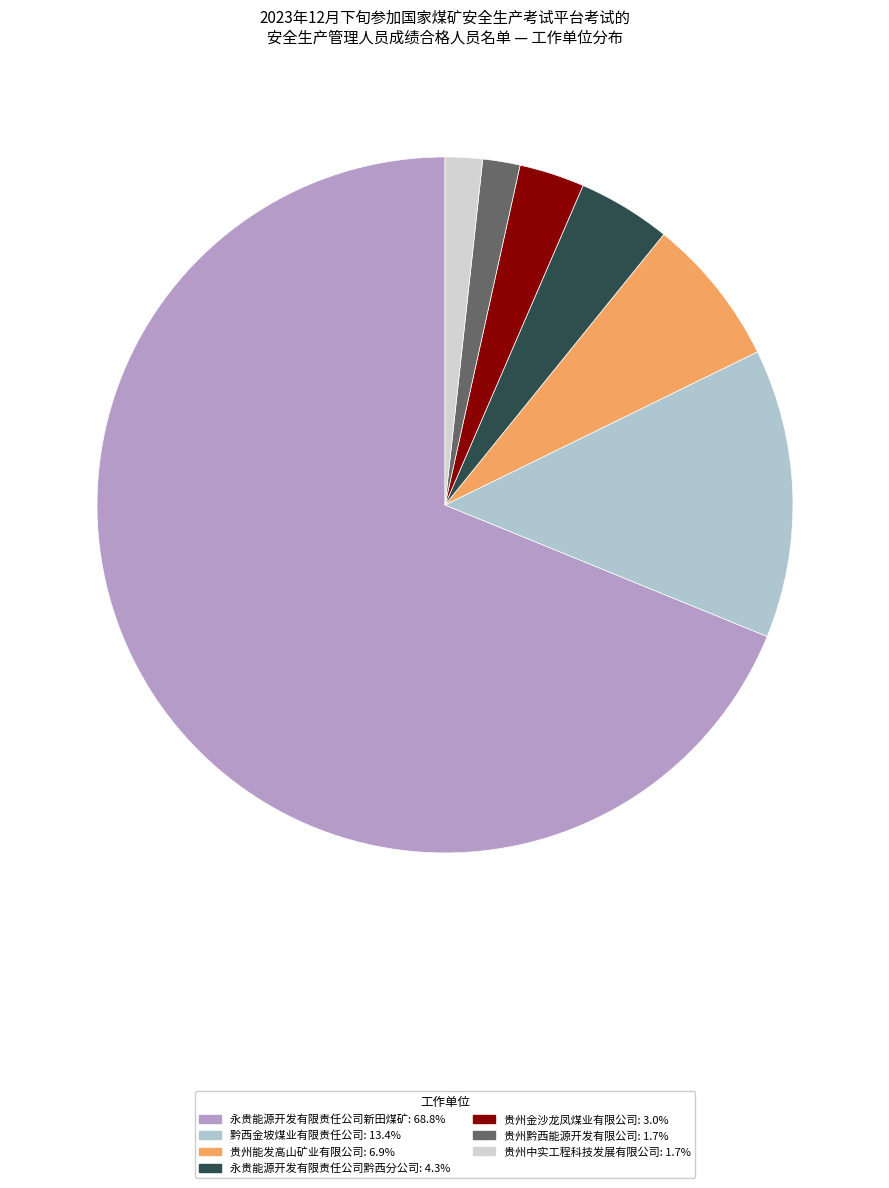

How many segments does this pie chart have?

7